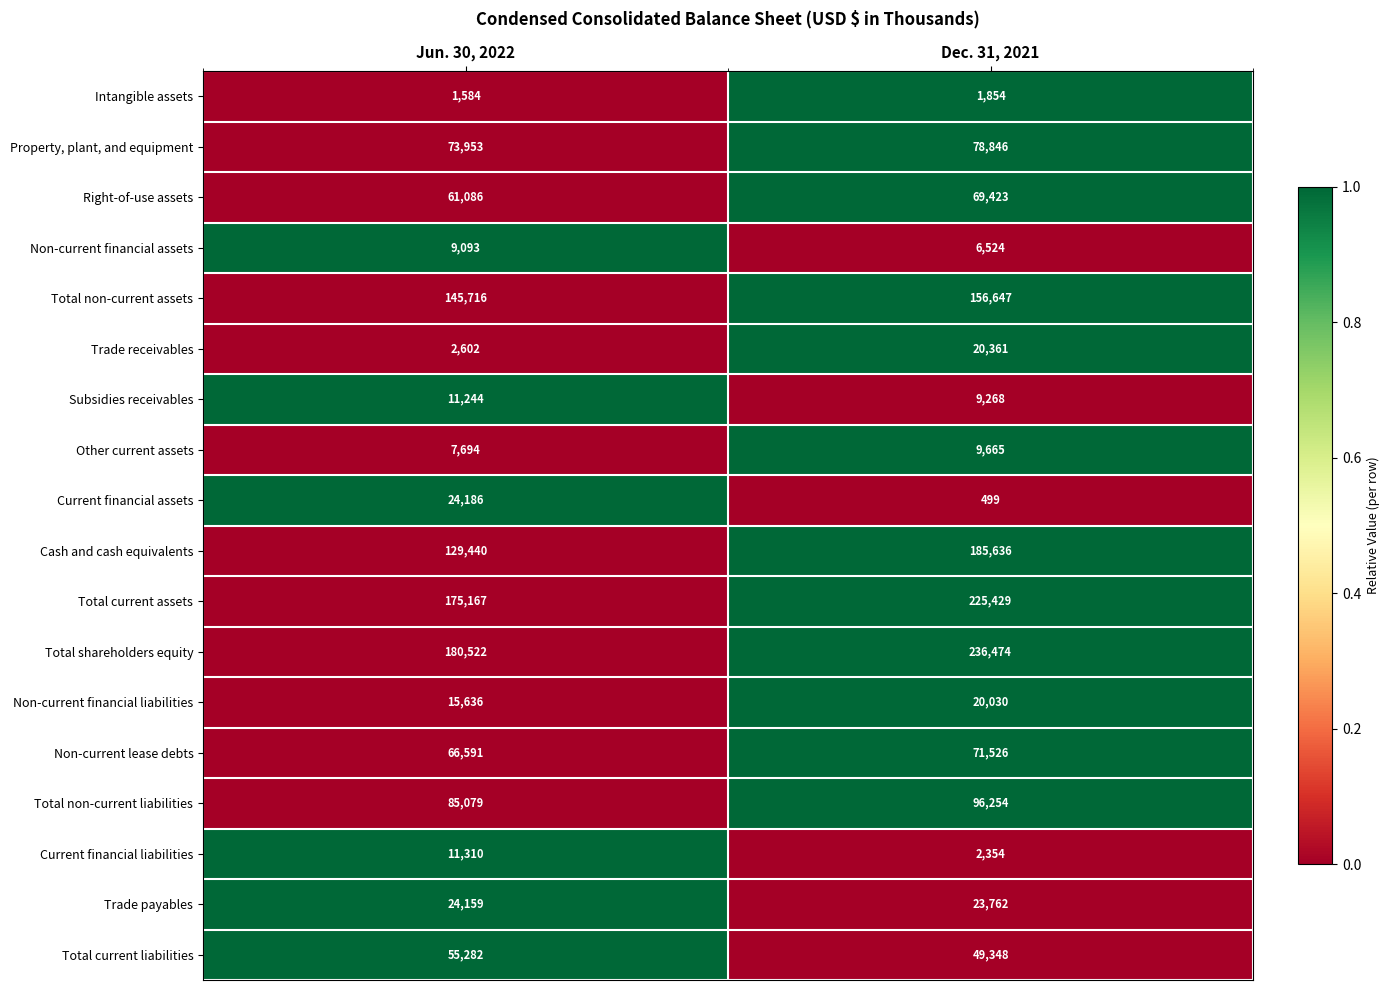

Which series has the largest range (max minus min)?

Cash and cash equivalents